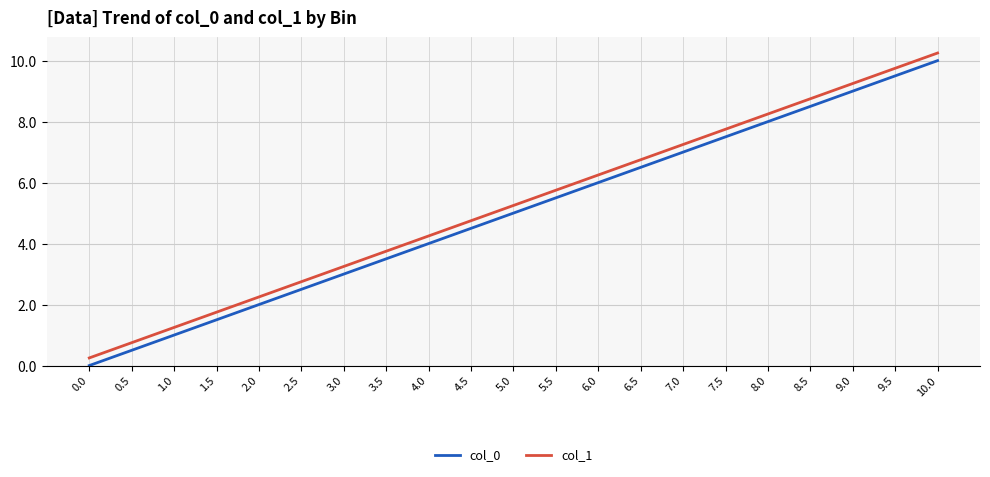

Is the value of col_1 at 0.5 greater than the value of col_0 at 8.5?

No